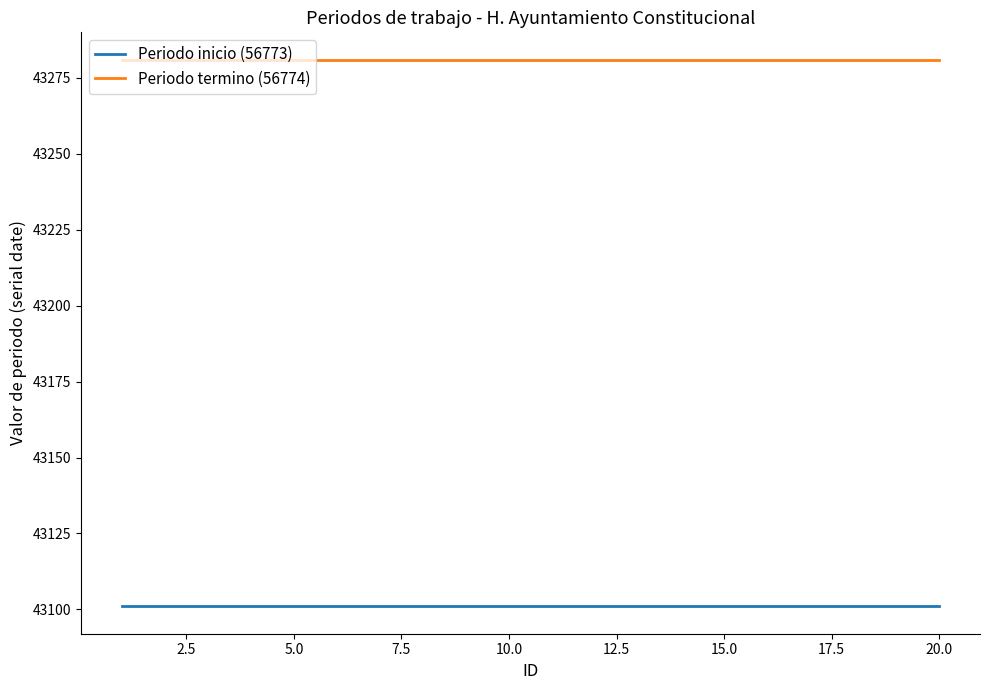

Reading left to right, extract all data points from this chart.

Periodo inicio (56773): 43101	43101	43101	43101	43101	43101	43101	43101	43101	43101	43101	43101	43101	43101	43101	43101	43101	43101	43101	43101
Periodo termino (56774): 43281	43281	43281	43281	43281	43281	43281	43281	43281	43281	43281	43281	43281	43281	43281	43281	43281	43281	43281	43281